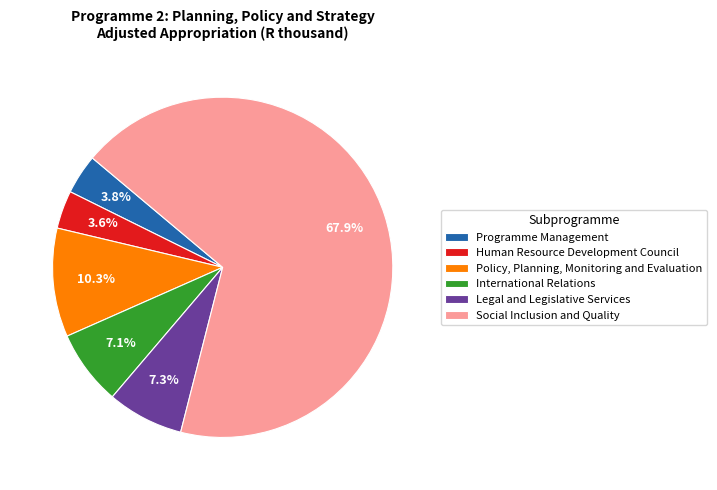

What is the ratio of the value at Human Resource Development Council to the value at Policy, Planning, Monitoring and Evaluation?

0.3